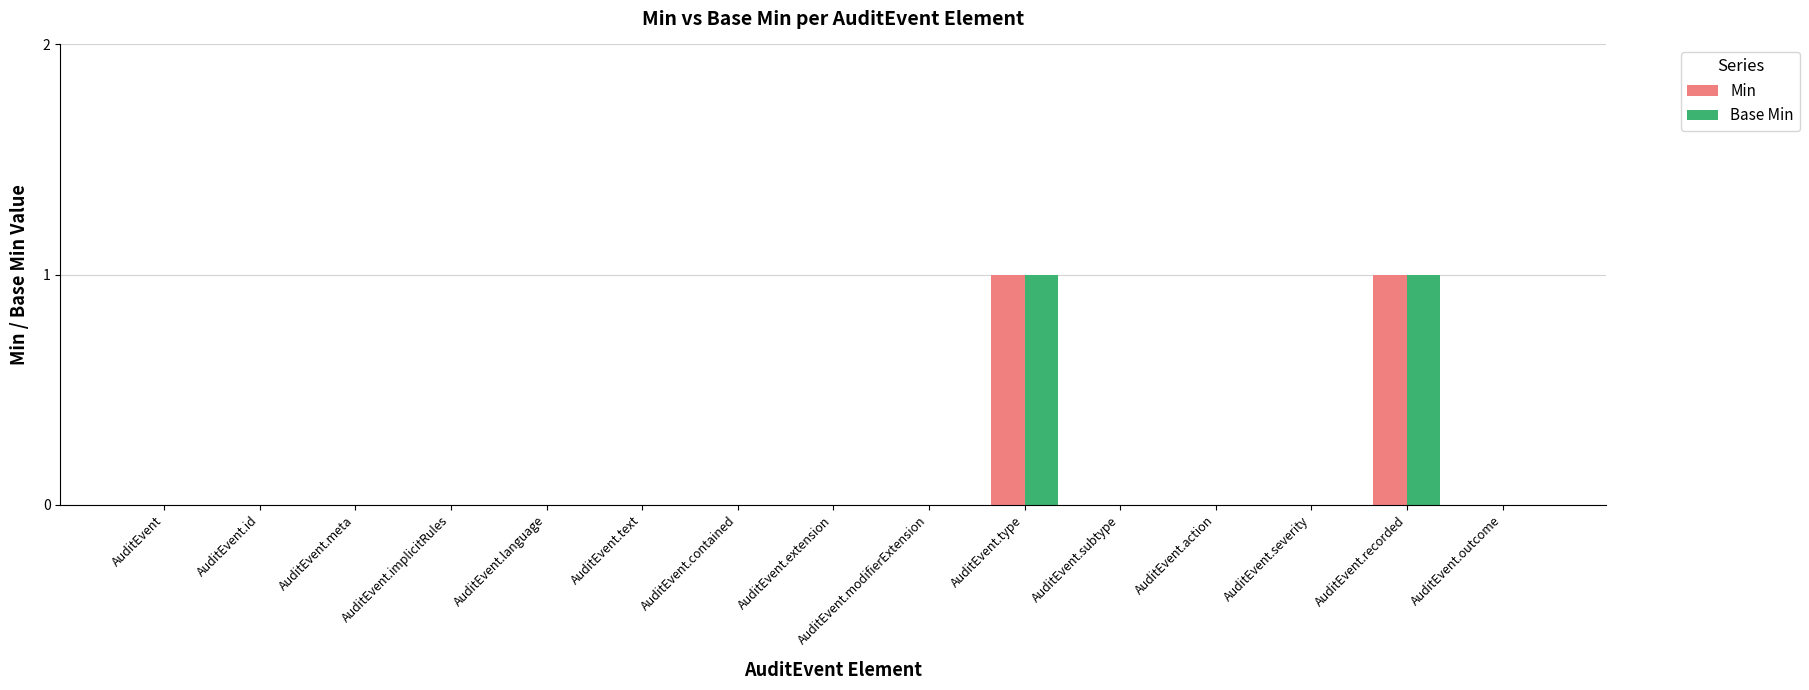

Are the bars grouped side by side (vs. stacked)?

Yes